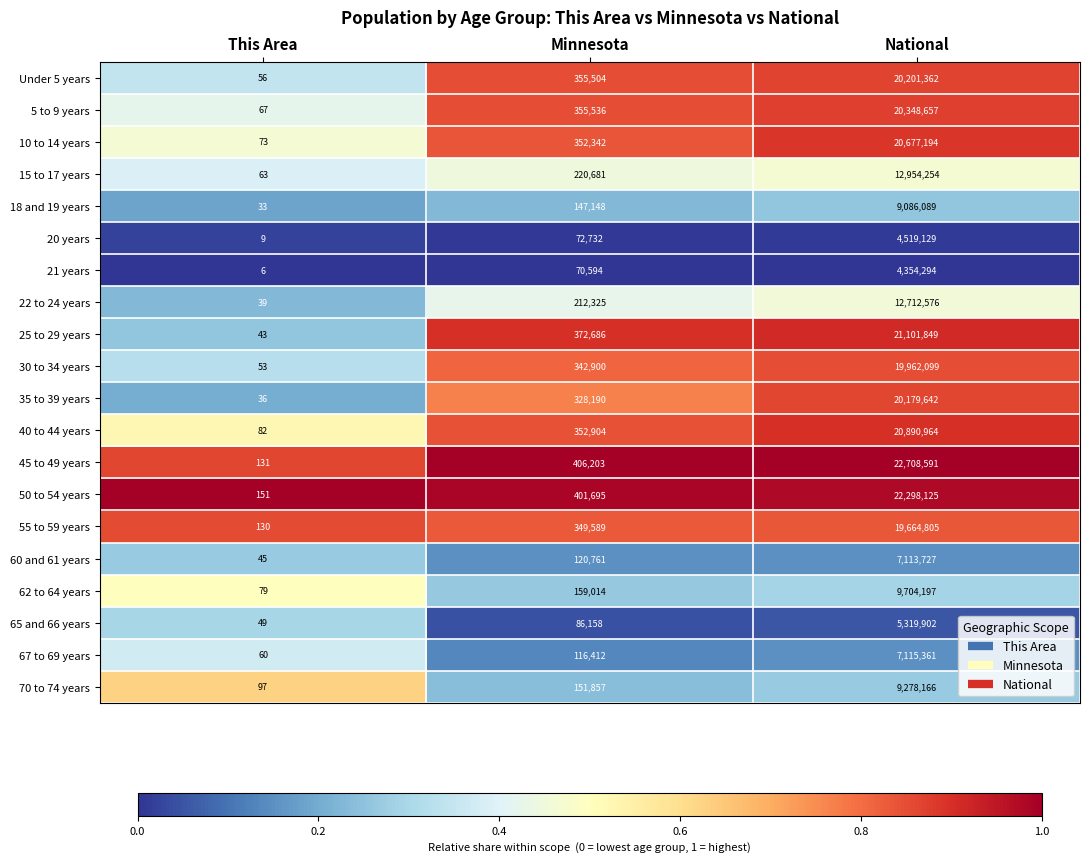

Which series has the largest range (max minus min)?

45 to 49 years